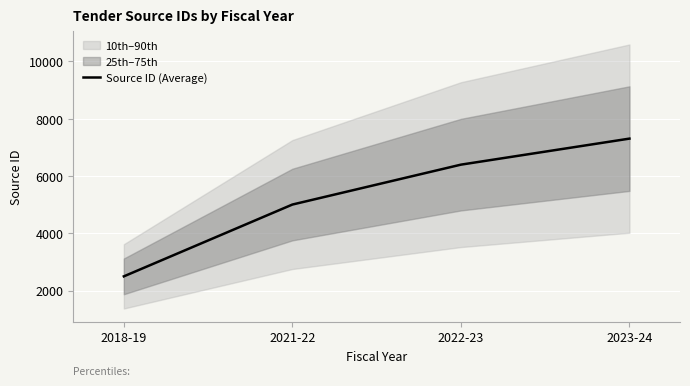

How many data points are less than 6395?

2